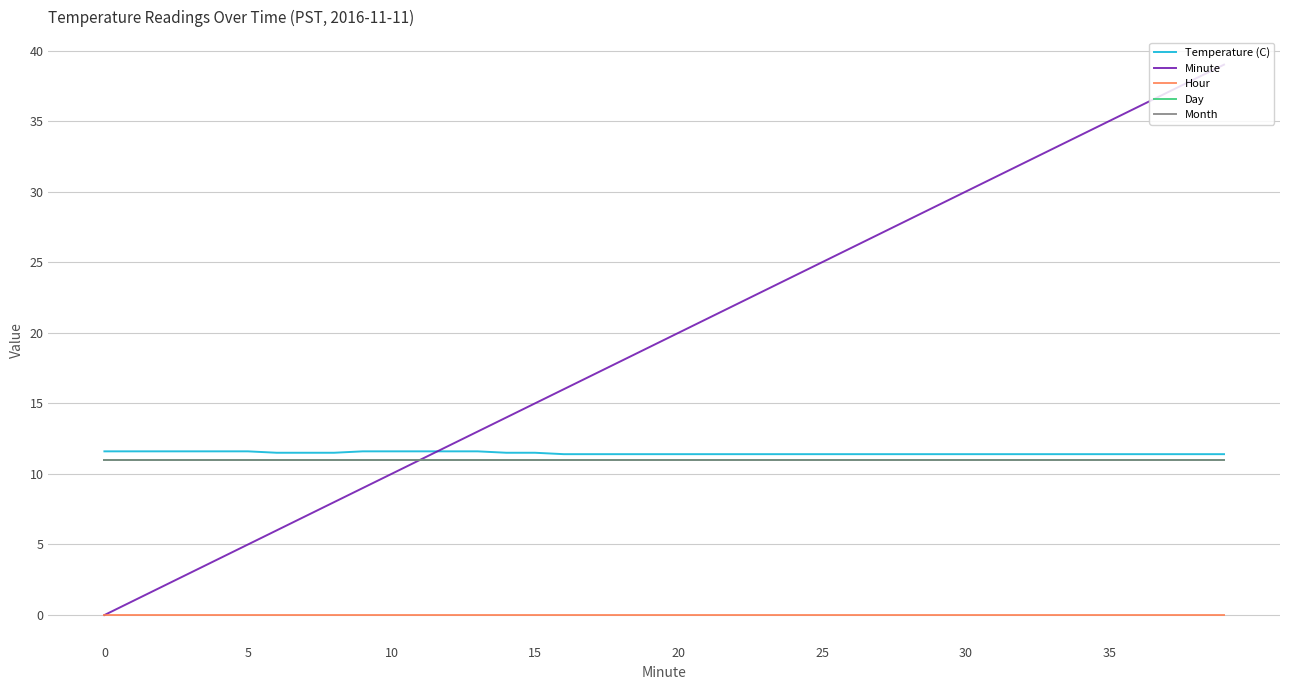

Which series has the largest total across all categories?

Minute